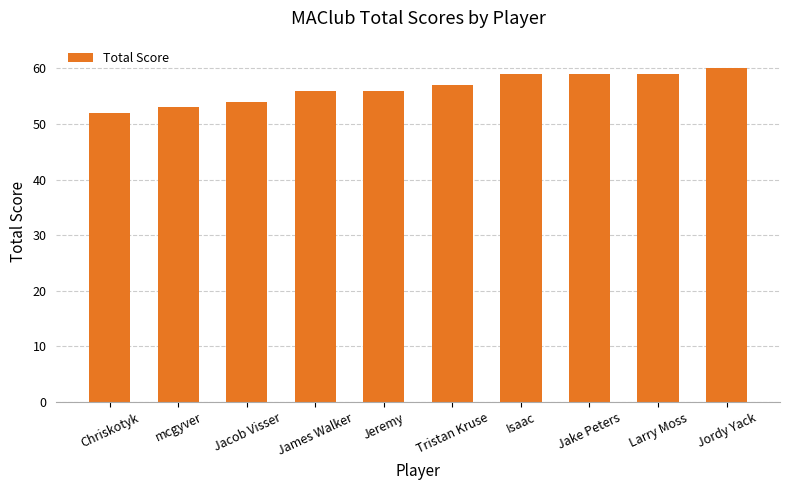

Is it true that the value at Chriskotyk is 52?

True